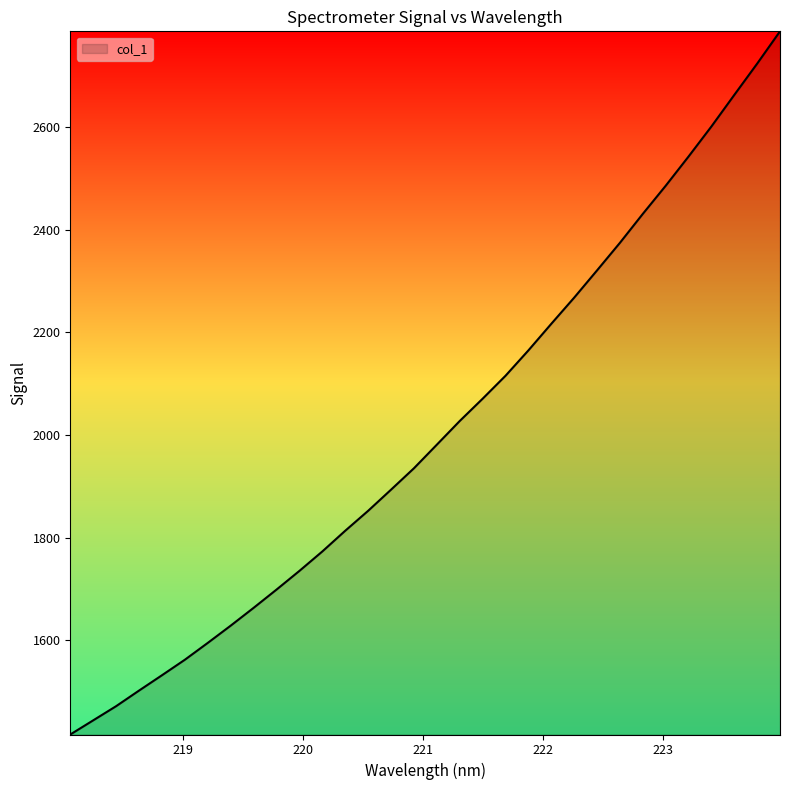

What is the difference between the maximum and minimum values?

1369.9